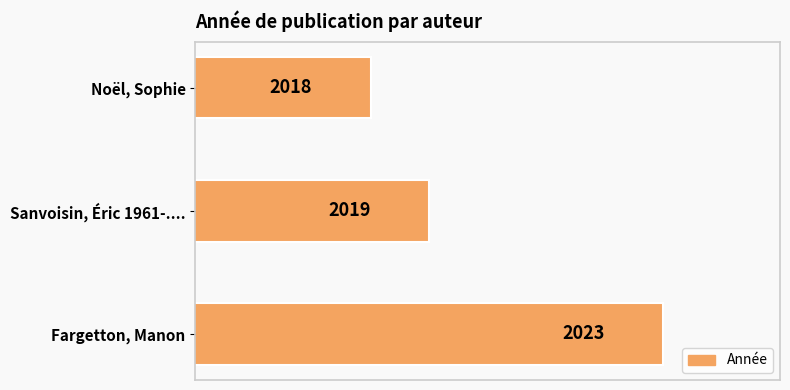

How many values are between 2018 and 2023?

3